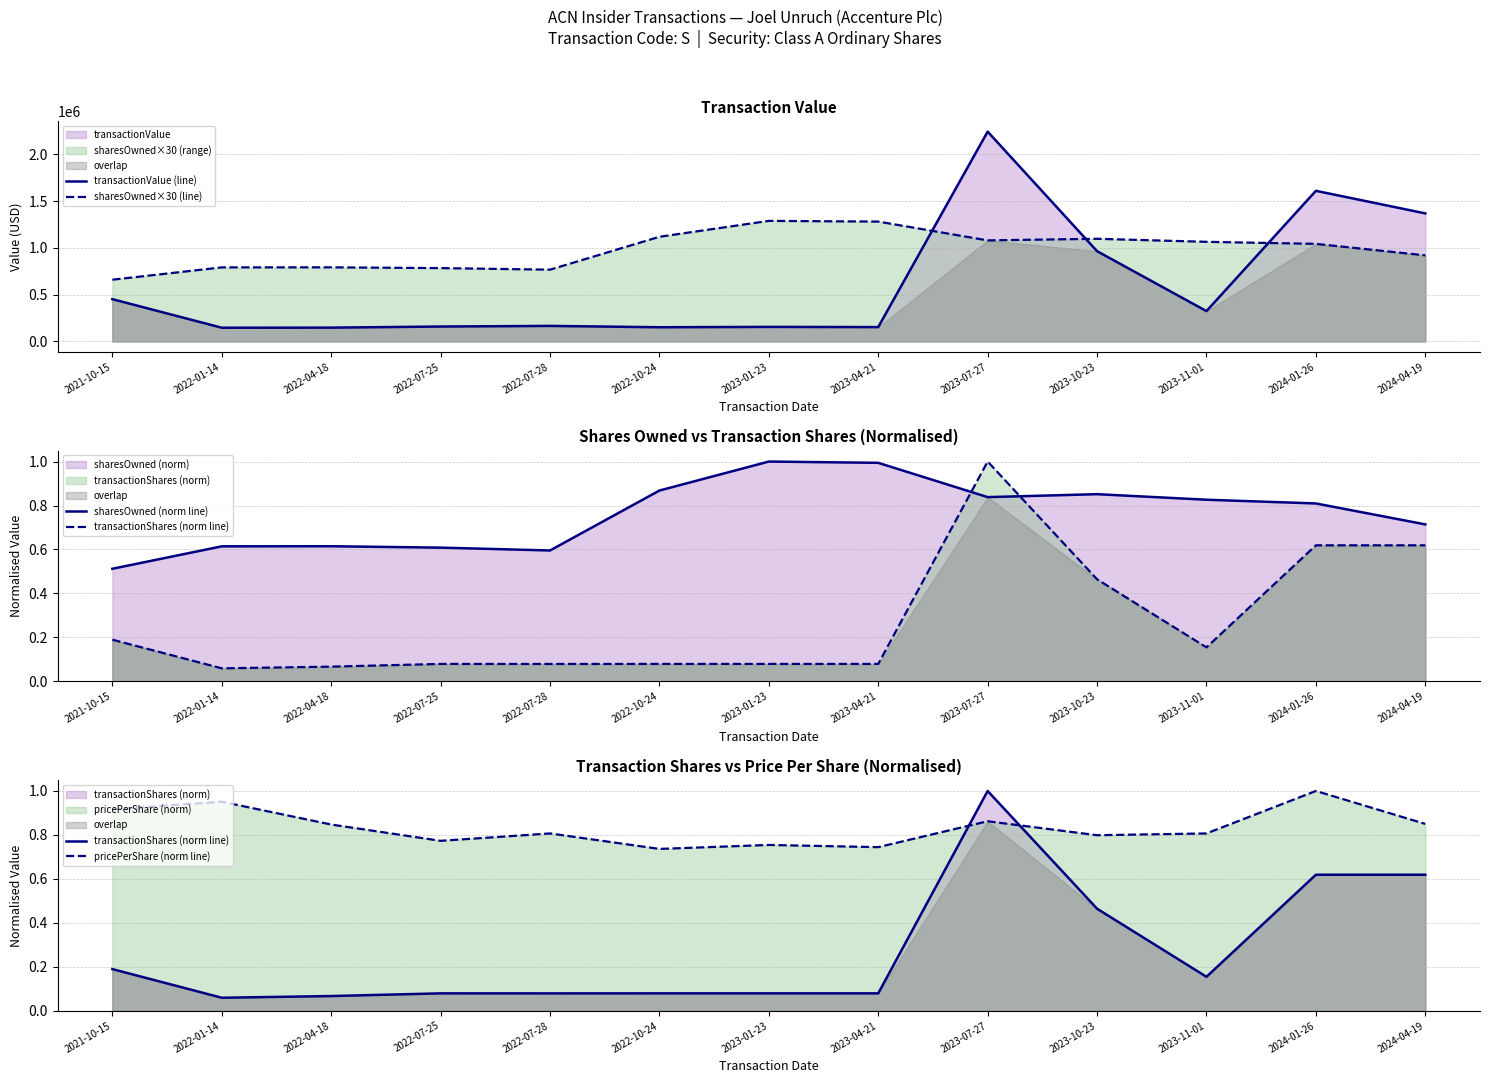

How many interior local valleys does the transactionValue (line) series have?

4